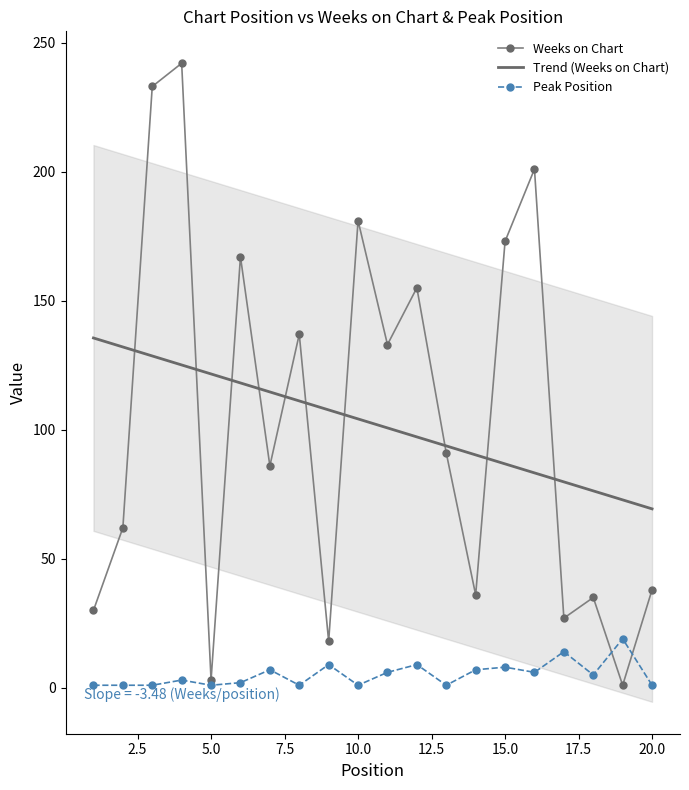

True or false: Peak Position and Trend (Weeks on Chart) cross at least once.

False